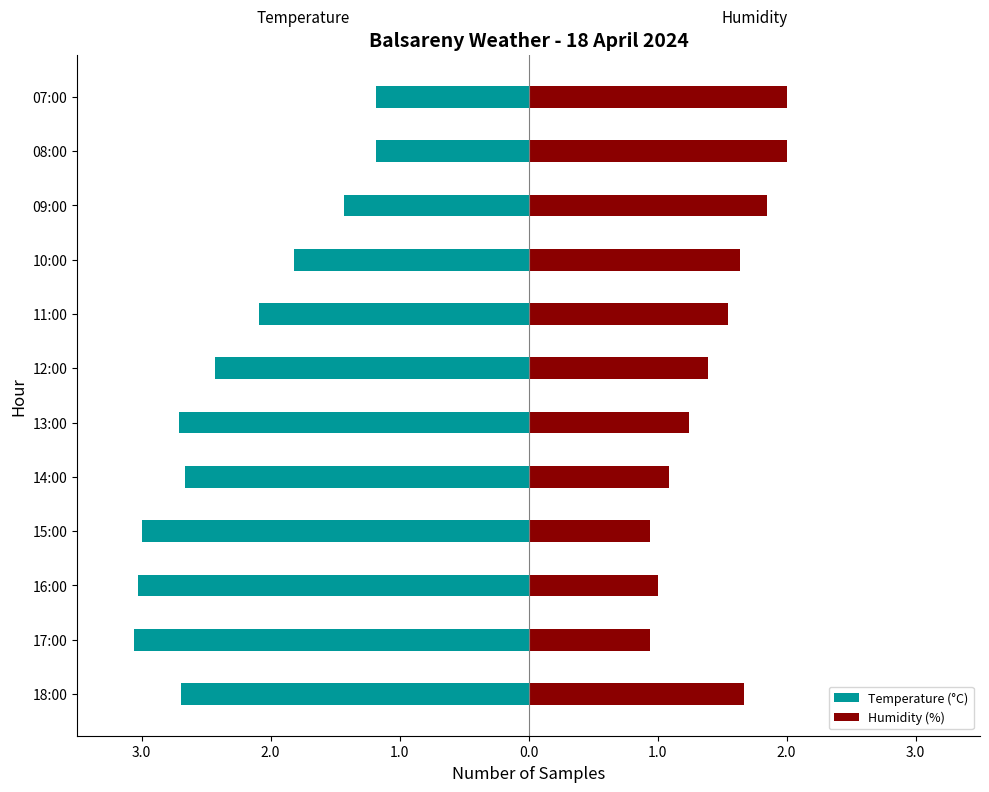

What is the highest value of the Temperature (°C) series?

-1.2